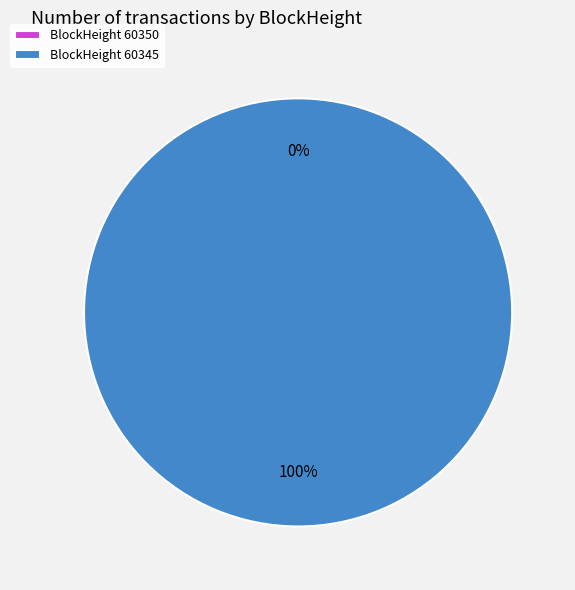

True or false: 60350 accounts for 0% of the total.

True